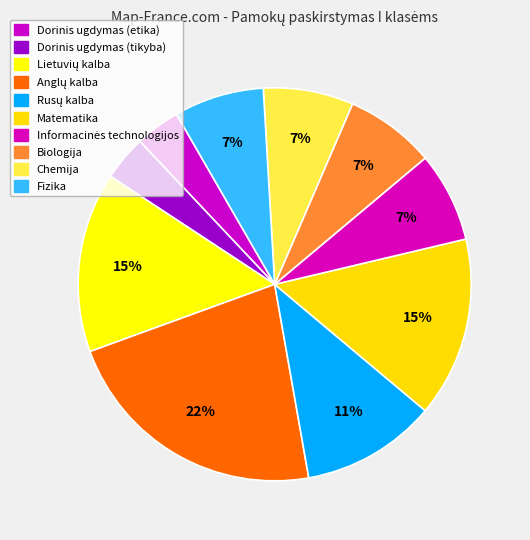

Rank the categories by value from lowest to highest.

Dorinis ugdymas (etika), Dorinis ugdymas (tikyba), Informacinės technologijos, Biologija, Chemija, Fizika, Rusų kalba, Lietuvių kalba, Matematika, Anglų kalba